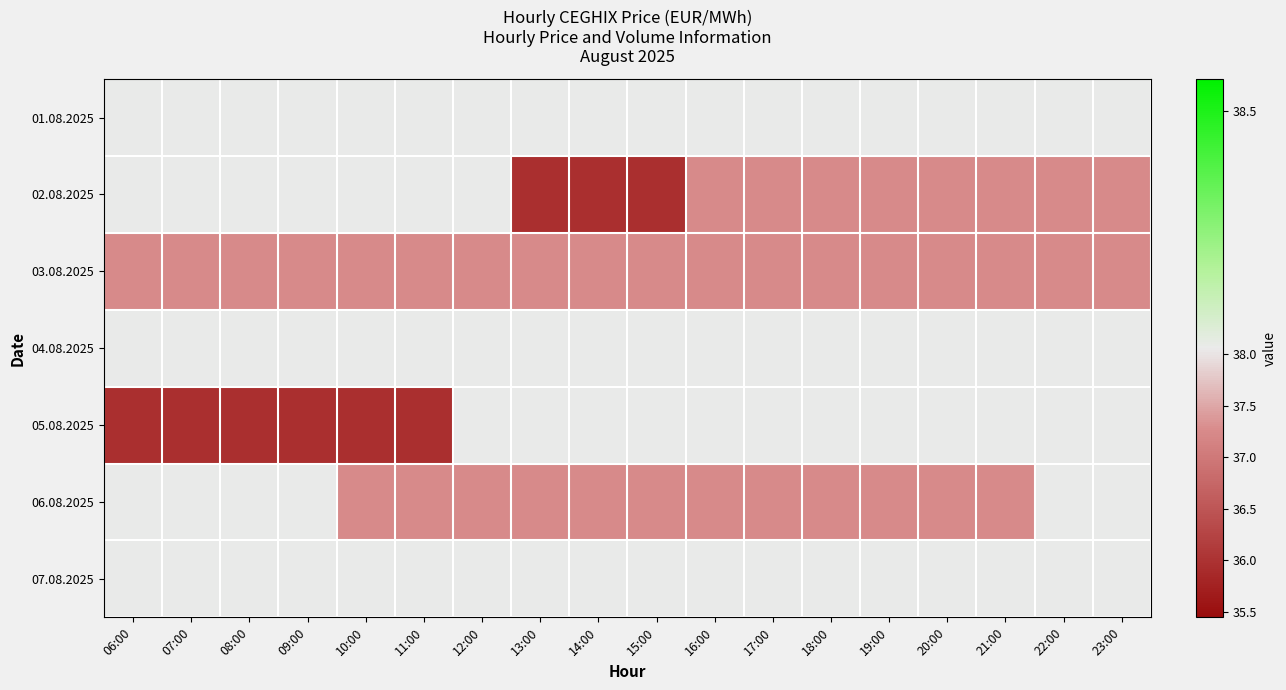

Reading left to right, list all the values displayed in this chart.

01.08.2025: 06:00=38.1	07:00=38.1	08:00=38.1	09:00=38.1	10:00=38.1	11:00=38.1	12:00=38.1	13:00=38.1	14:00=38.1	15:00=38.1	16:00=38.1	17:00=38.1	18:00=38.1	19:00=38.1	20:00=38.1	21:00=38.1	22:00=38.1	23:00=38.1
02.08.2025: 06:00=38.1	07:00=38.1	08:00=38.1	09:00=38.1	10:00=38.1	11:00=38.1	12:00=38.1	13:00=35.9	14:00=35.9	15:00=35.9	16:00=37.2	17:00=37.2	18:00=37.2	19:00=37.2	20:00=37.2	21:00=37.2	22:00=37.2	23:00=37.2
03.08.2025: 06:00=37.2	07:00=37.2	08:00=37.2	09:00=37.2	10:00=37.2	11:00=37.2	12:00=37.2	13:00=37.2	14:00=37.2	15:00=37.2	16:00=37.2	17:00=37.2	18:00=37.2	19:00=37.2	20:00=37.2	21:00=37.2	22:00=37.2	23:00=37.2
04.08.2025: 06:00=38.1	07:00=38.1	08:00=38.1	09:00=38.1	10:00=38.1	11:00=38.1	12:00=38.1	13:00=38.1	14:00=38.1	15:00=38.1	16:00=38.1	17:00=38.1	18:00=38.1	19:00=38.1	20:00=38.1	21:00=38.1	22:00=38.1	23:00=38.1
05.08.2025: 06:00=35.9	07:00=35.9	08:00=35.9	09:00=35.9	10:00=35.9	11:00=35.9	12:00=38.1	13:00=38.1	14:00=38.1	15:00=38.1	16:00=38.1	17:00=38.1	18:00=38.1	19:00=38.1	20:00=38.1	21:00=38.1	22:00=38.1	23:00=38.1
06.08.2025: 06:00=38.1	07:00=38.1	08:00=38.1	09:00=38.1	10:00=37.2	11:00=37.2	12:00=37.2	13:00=37.2	14:00=37.2	15:00=37.2	16:00=37.2	17:00=37.2	18:00=37.2	19:00=37.2	20:00=37.2	21:00=37.2	22:00=38.1	23:00=38.1
07.08.2025: 06:00=38.1	07:00=38.1	08:00=38.1	09:00=38.1	10:00=38.1	11:00=38.1	12:00=38.1	13:00=38.1	14:00=38.1	15:00=38.1	16:00=38.1	17:00=38.1	18:00=38.1	19:00=38.1	20:00=38.1	21:00=38.1	22:00=38.1	23:00=38.1